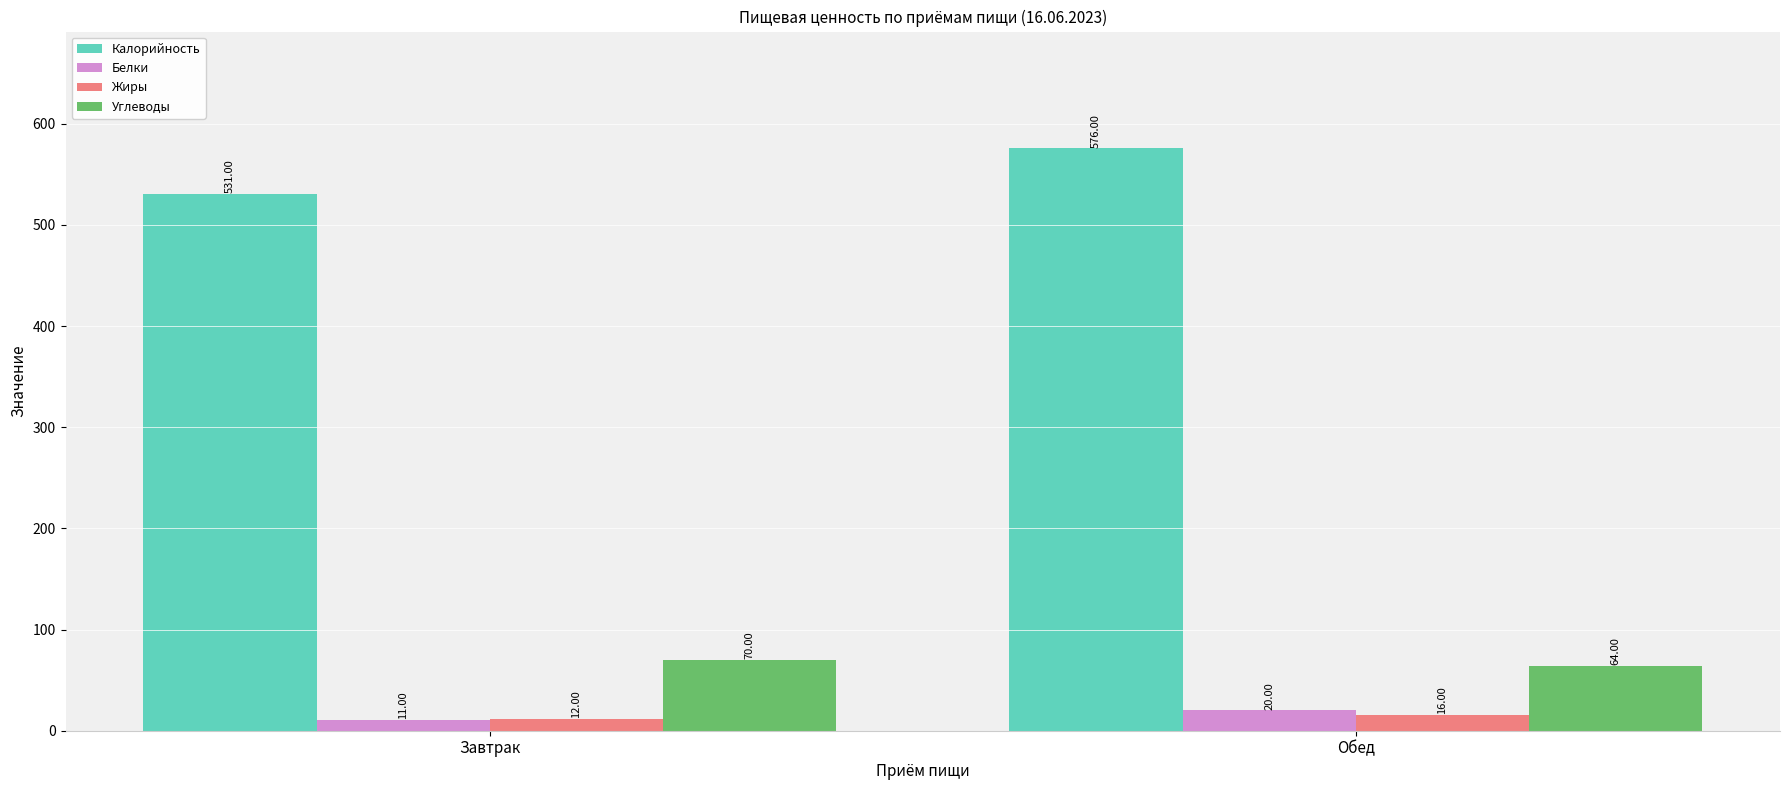

Rank the categories by Белки value from highest to lowest.

Обед, Завтрак